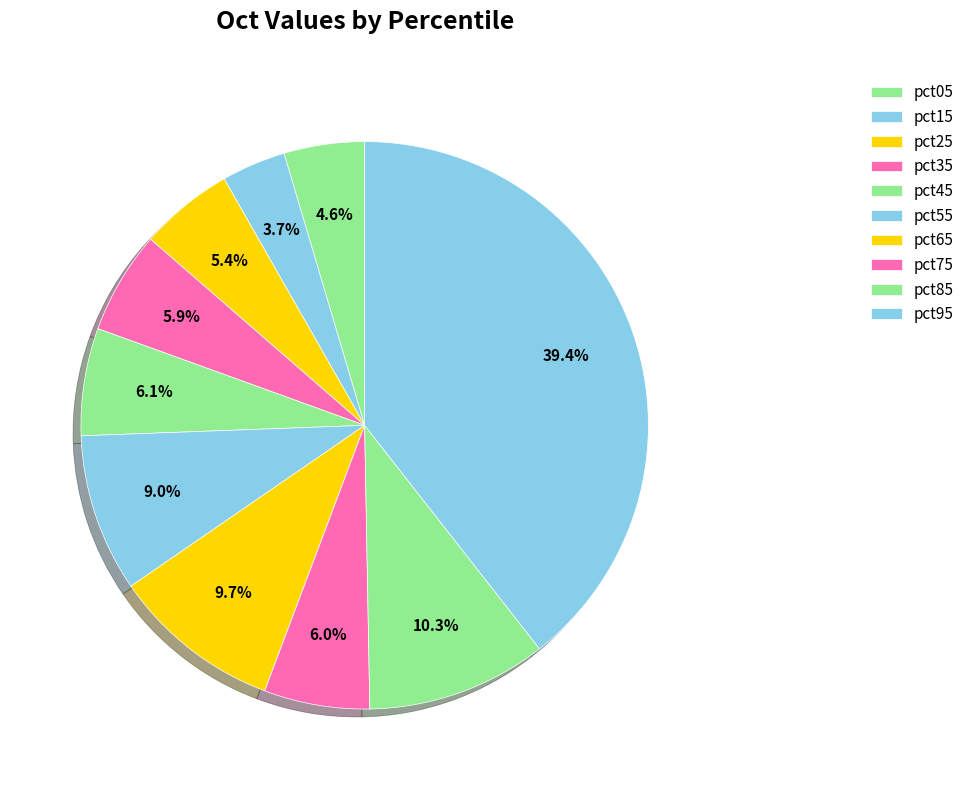

What portion of the pie excludes pct45?

93.9%